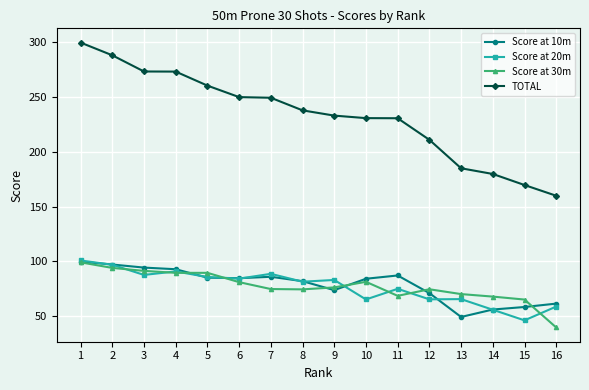

What is the minimum value shown in the chart?

39.7